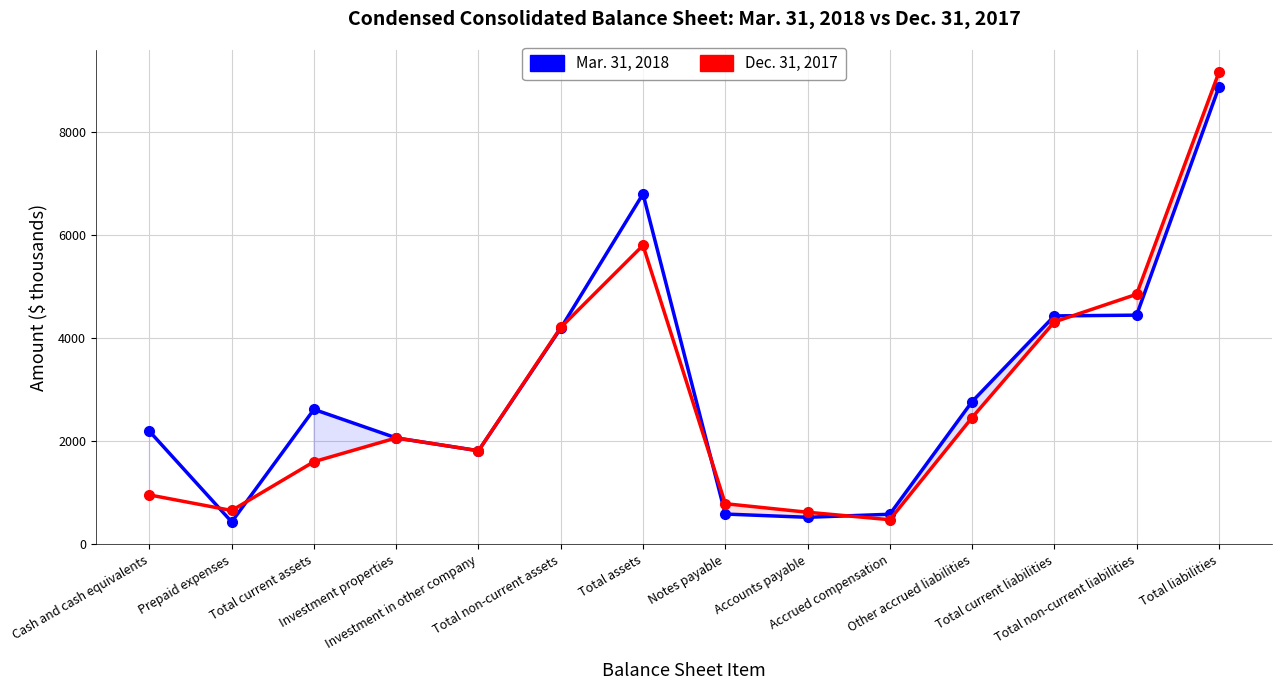

Is it true that Mar. 31, 2018 equals 4439 at Total non-current liabilities?

True